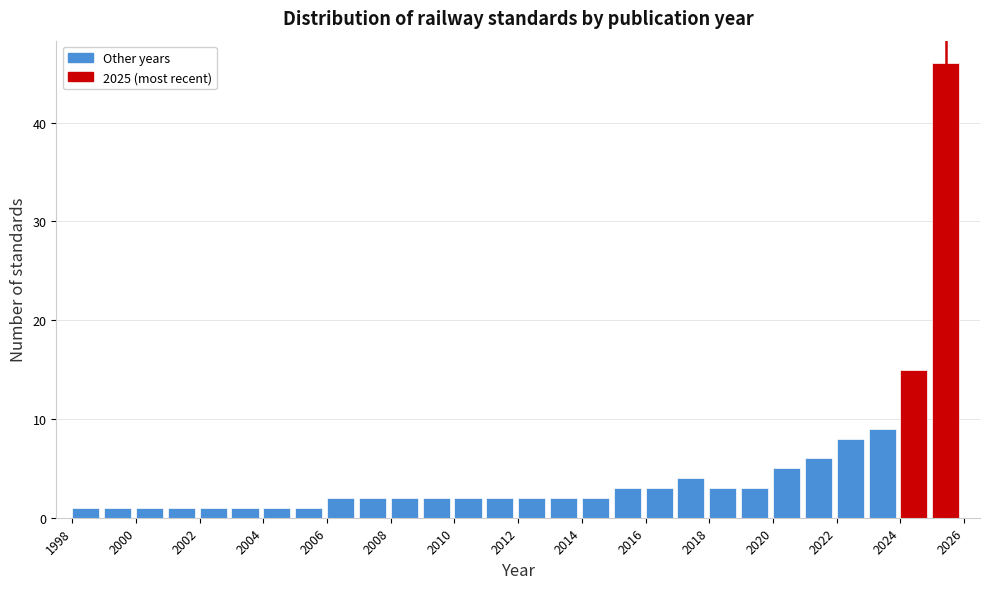

Reading left to right, transcribe this chart: for each bar, give the range it covers on the x-axis and its height. The values are not printed on the chart, so give them approximately, as read against the axis.

1998 to 1999: 1
1999 to 2000: 1
2000 to 2001: 1
2001 to 2002: 1
2002 to 2003: 1
2003 to 2004: 1
2004 to 2005: 1
2005 to 2006: 1
2006 to 2007: 2
2007 to 2008: 2
2008 to 2009: 2
2009 to 2010: 2
2010 to 2011: 2
2011 to 2012: 2
2012 to 2013: 2
2013 to 2014: 2
2014 to 2015: 2
2015 to 2016: 3
2016 to 2017: 3
2017 to 2018: 4
2018 to 2019: 3
2019 to 2020: 3
2020 to 2021: 5
2021 to 2022: 6
2022 to 2023: 8
2023 to 2024: 9
2024 to 2025: 15
2025 to 2026: 46